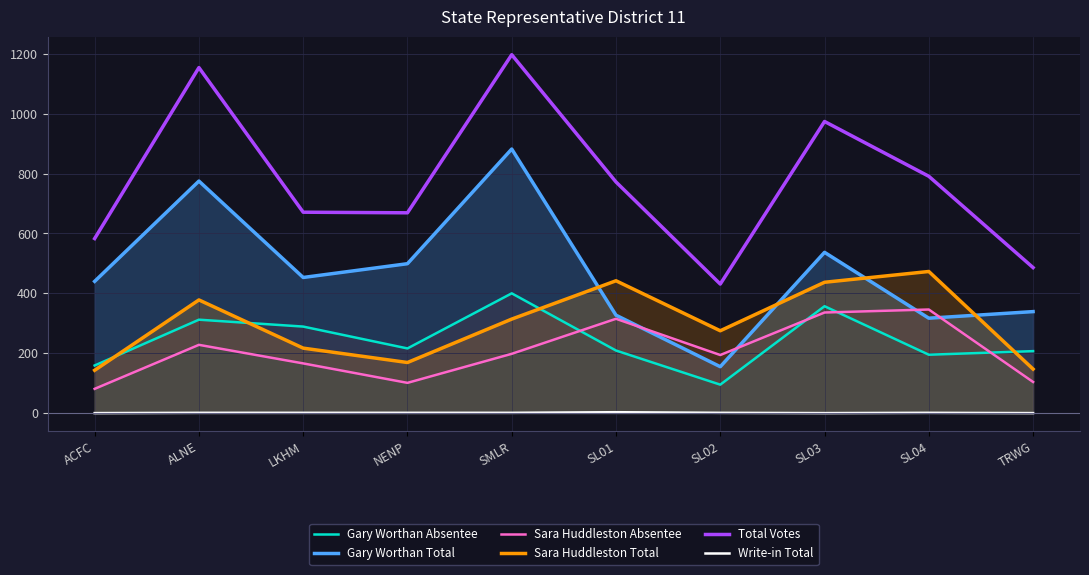

What is the spread (max minus min) of values at NENP?

668